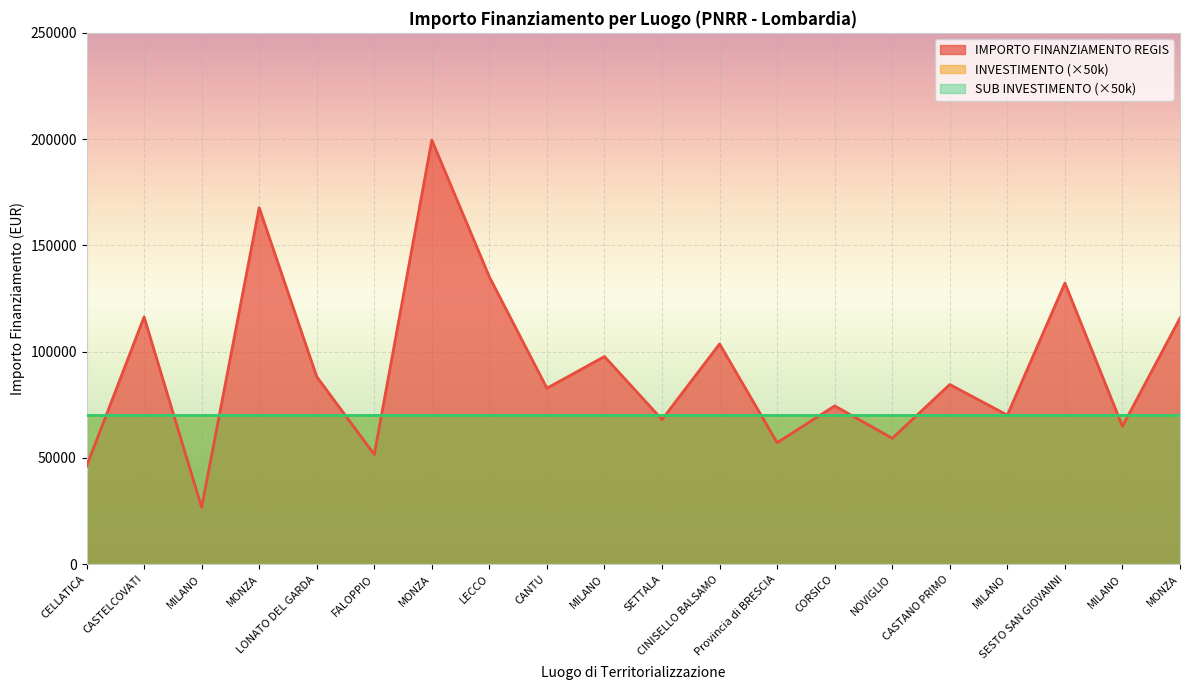

At how many categories does at least one series exceed 116611?

4